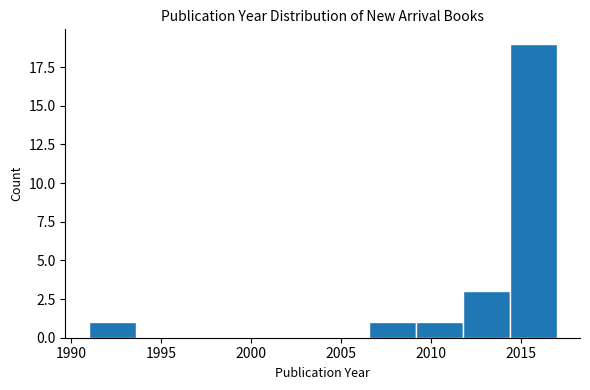

Reading left to right, transcribe this chart: for each bar, give the range it covers on the x-axis and its height. Neither the bar edges nor the heights are printed on the chart, so give them approximately, as read against the axes.

1991.0 to 1993.6: 1
1993.6 to 1996.2: 0
1996.2 to 1998.8: 0
1998.8 to 2001.4: 0
2001.4 to 2004.0: 0
2004.0 to 2006.6: 0
2006.6 to 2009.2: 1
2009.2 to 2011.8: 1
2011.8 to 2014.4: 3
2014.4 to 2017.0: 19